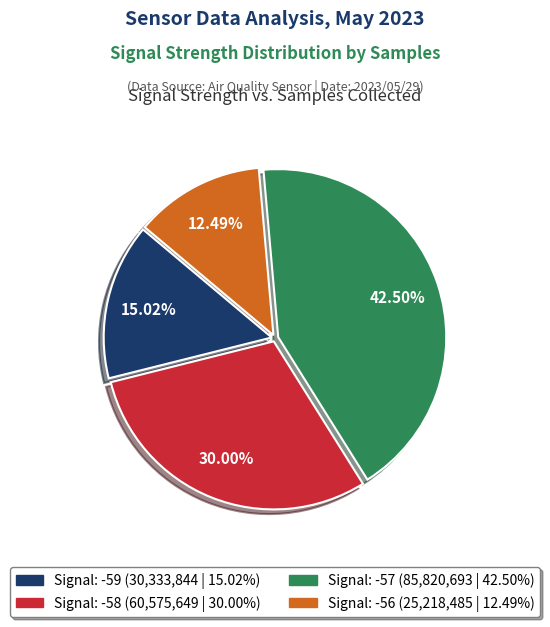

Does any single category account for the majority?

No